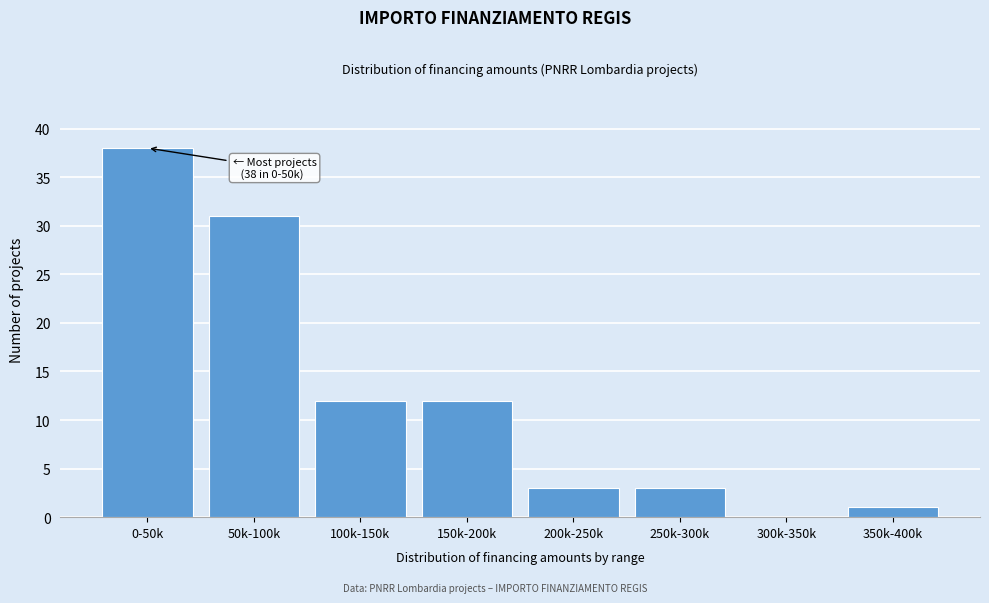

Reading left to right, extract all data points from this chart.

0-50k=38	50k-100k=31	100k-150k=12	150k-200k=12	200k-250k=3	250k-300k=3	300k-350k=0	350k-400k=1